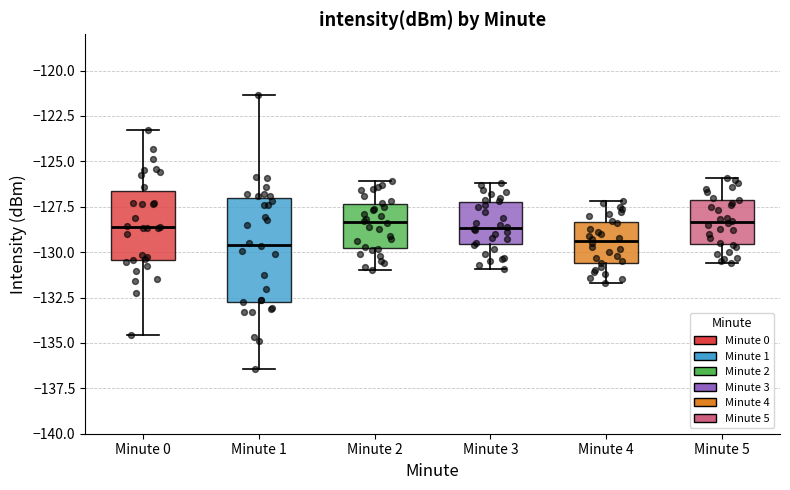

Reading left to right, transcribe this box plot: for each box, give where its median line is, the range the box spans, and where its two whiskers end, as read against the y-axis. The values are not printed on the chart, so give them approximately, as read against the axis.

Minute 0: median -128.5, box -130.5 to -126.5, whiskers -134.5 to -123.5
Minute 1: median -129.5, box -132.5 to -127.0, whiskers -136.5 to -121.5
Minute 2: median -128.5, box -130.0 to -127.5, whiskers -131.0 to -126.0
Minute 3: median -128.5, box -129.5 to -127.0, whiskers -131.0 to -126.0
Minute 4: median -129.5, box -130.5 to -128.5, whiskers -131.5 to -127.0
Minute 5: median -128.5, box -129.5 to -127.0, whiskers -130.5 to -126.0